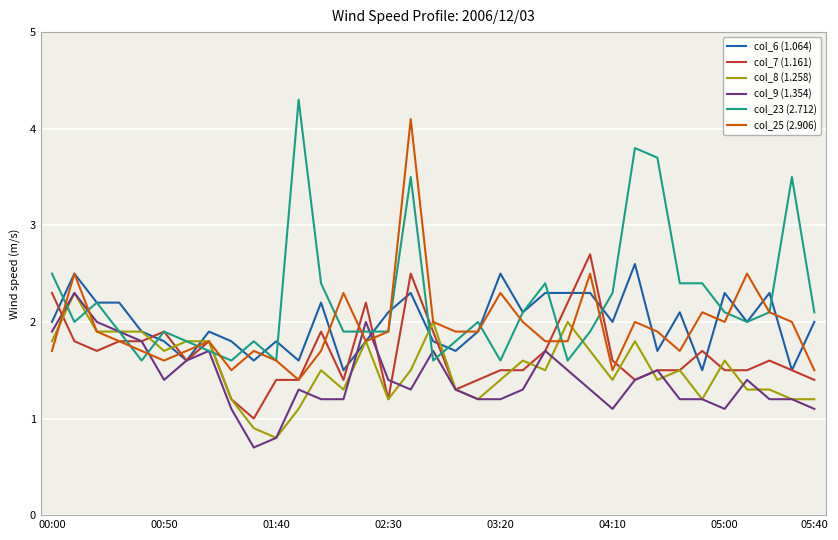

What is the minimum value shown in the chart?

0.7